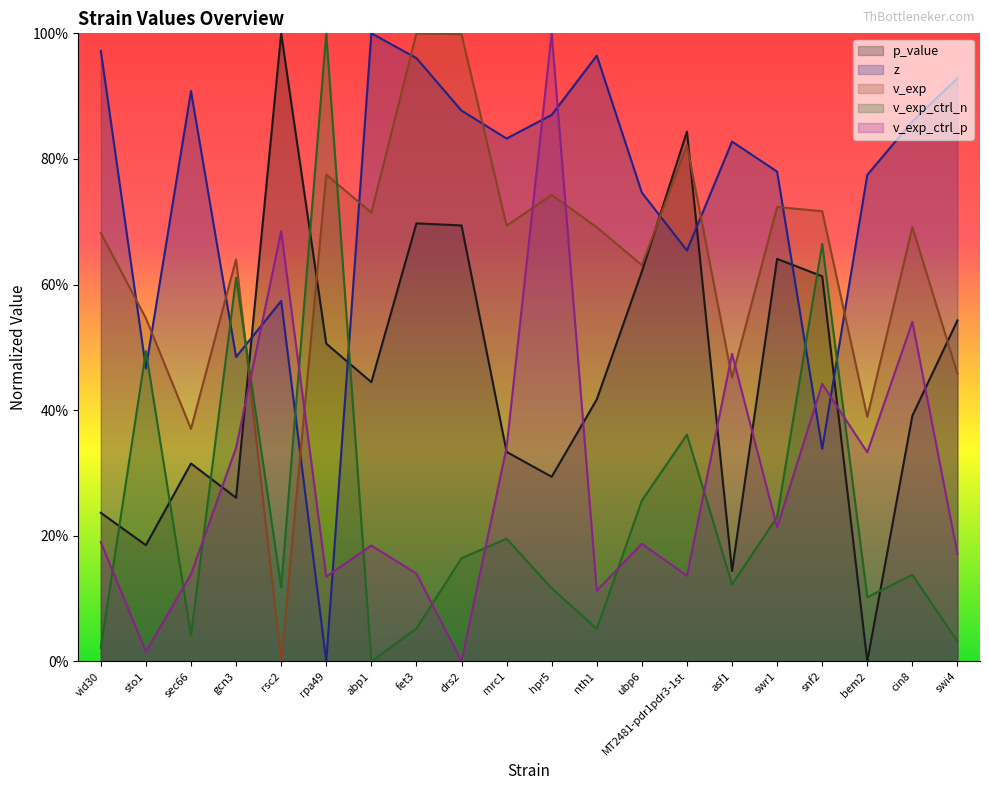

Read the v_exp value at gcn3.

0.6